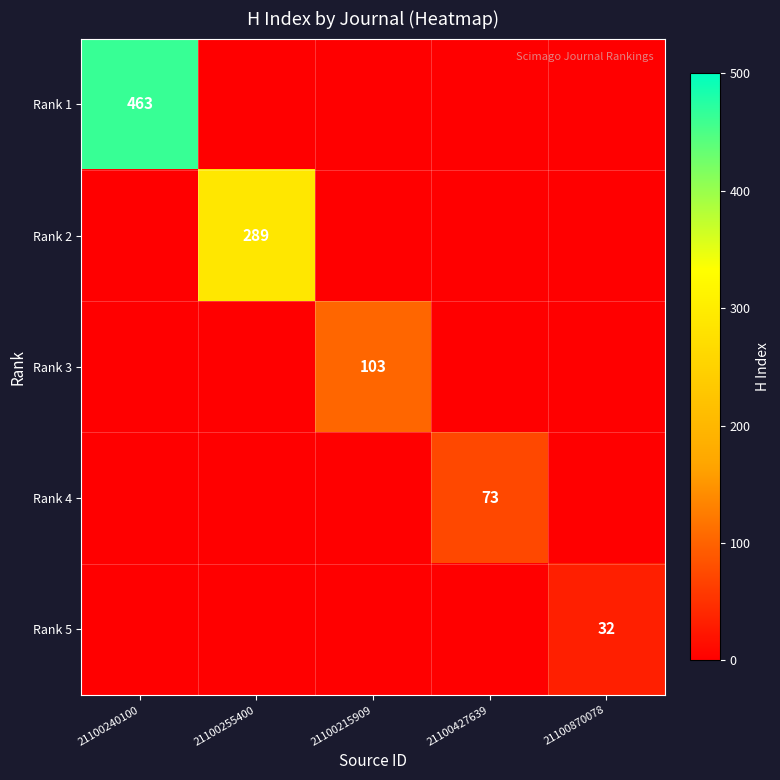

The Rank 1 series shows 661 at 21100240100. True or false?

False